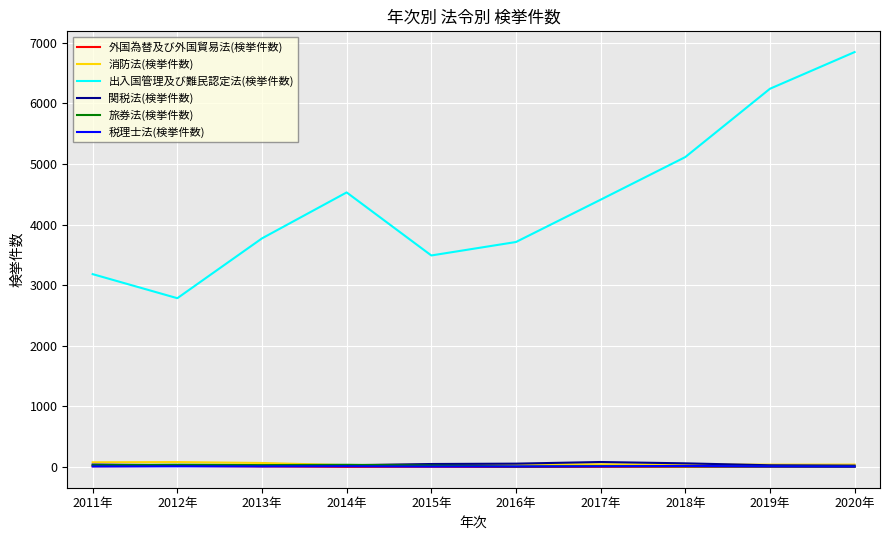

Which series has the largest range (max minus min)?

出入国管理及び難民認定法(検挙件数)